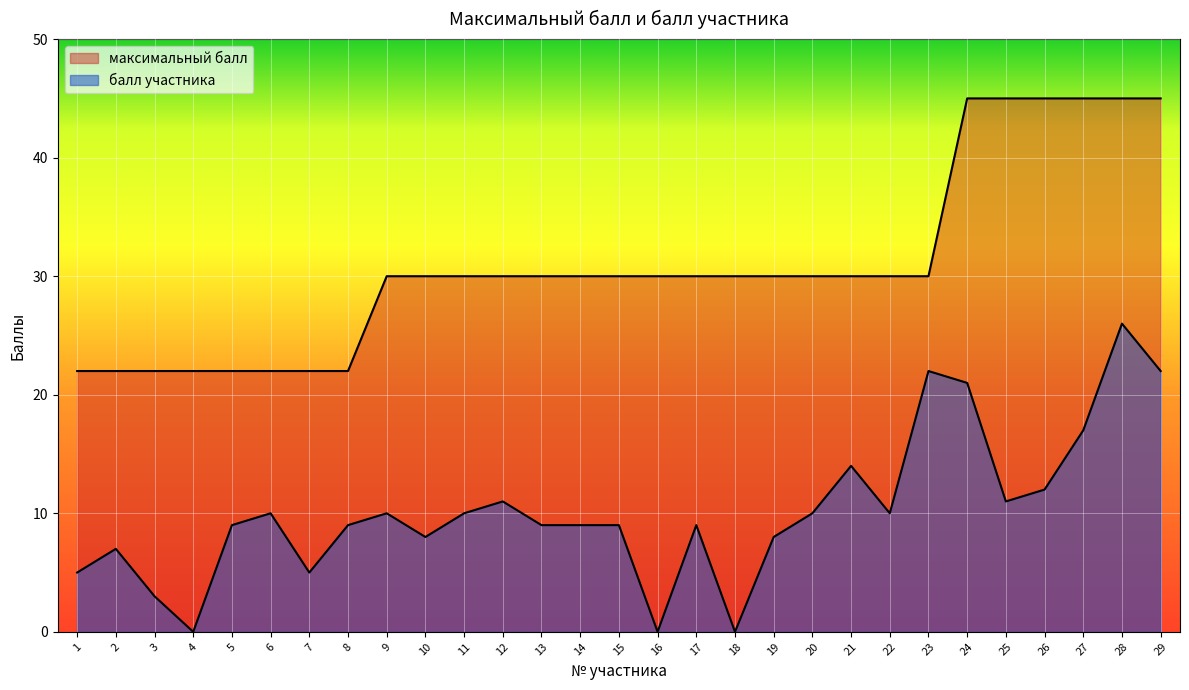

Reading left to right, extract all data points from this chart.

максимальный балл: 22	22	22	22	22	22	22	22	30	30	30	30	30	30	30	30	30	30	30	30	30	30	30	45	45	45	45	45	45
балл участника: 5	7	3	0	9	10	5	9	10	8	10	11	9	9	9	0	9	0	8	10	14	10	22	21	11	12	17	26	22